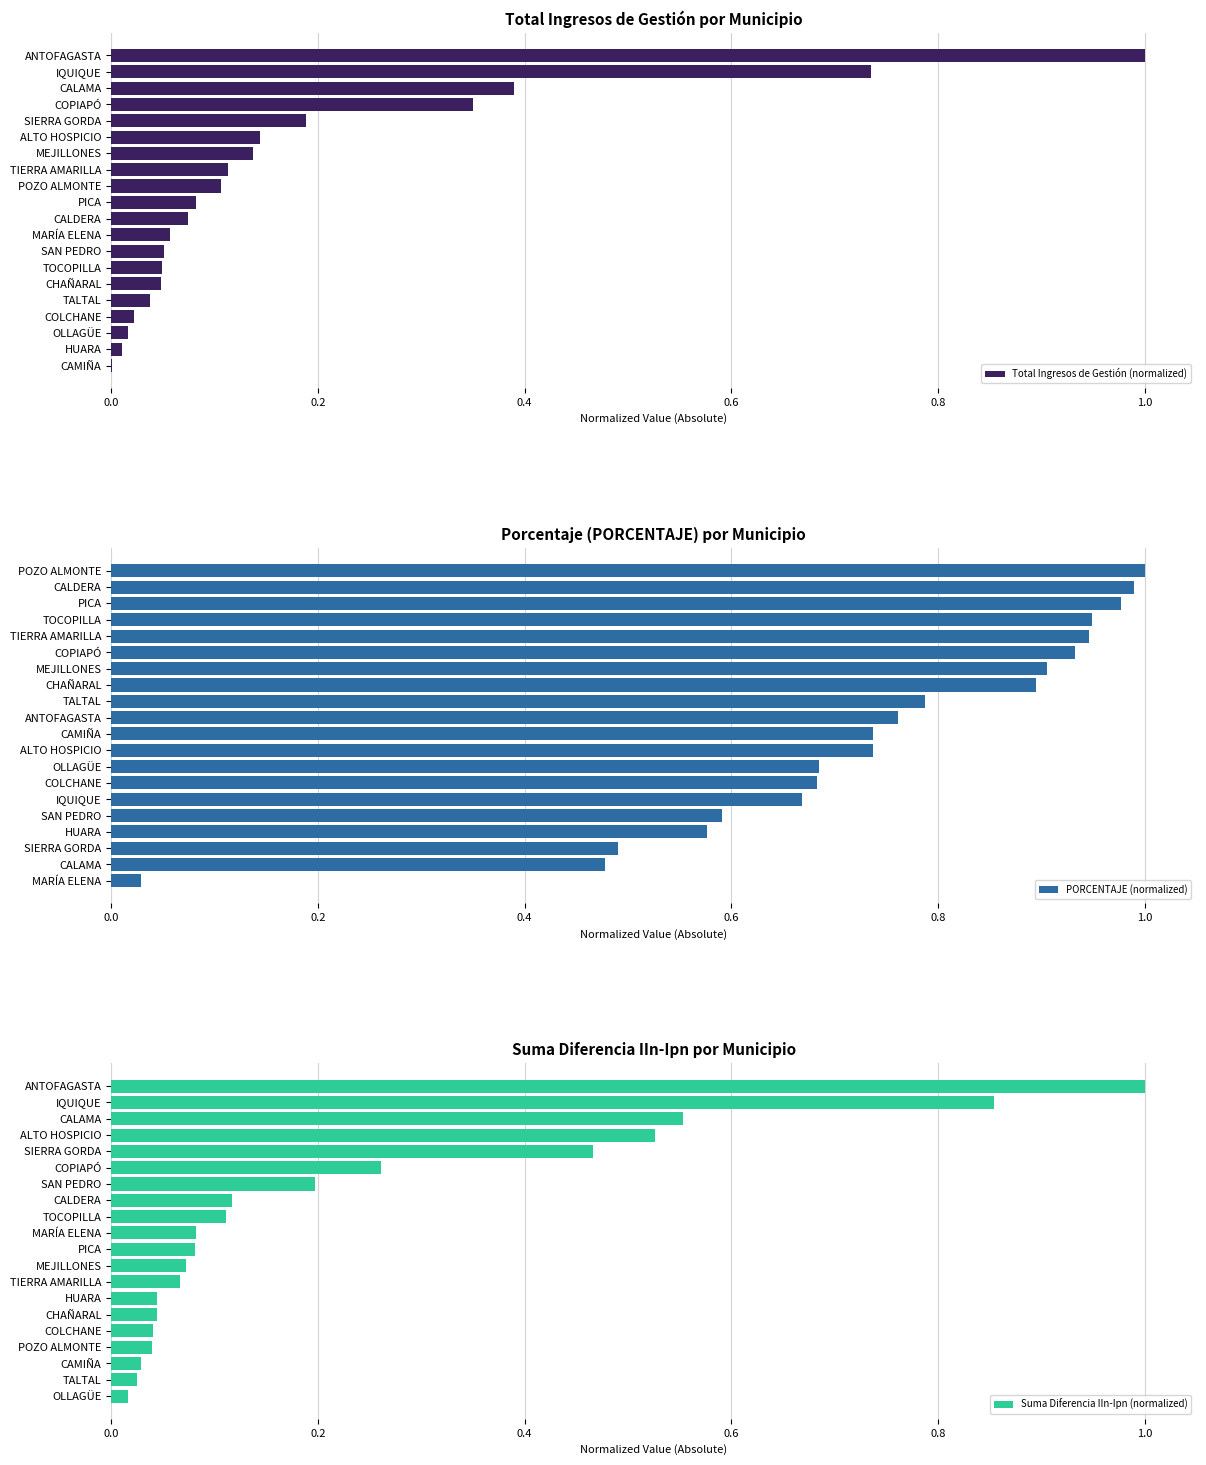

Rank the series by their maximum value, from lowest to highest.

Total Ingresos de Gestión (normalized), PORCENTAJE (normalized), Suma Diferencia IIn-Ipn (normalized)